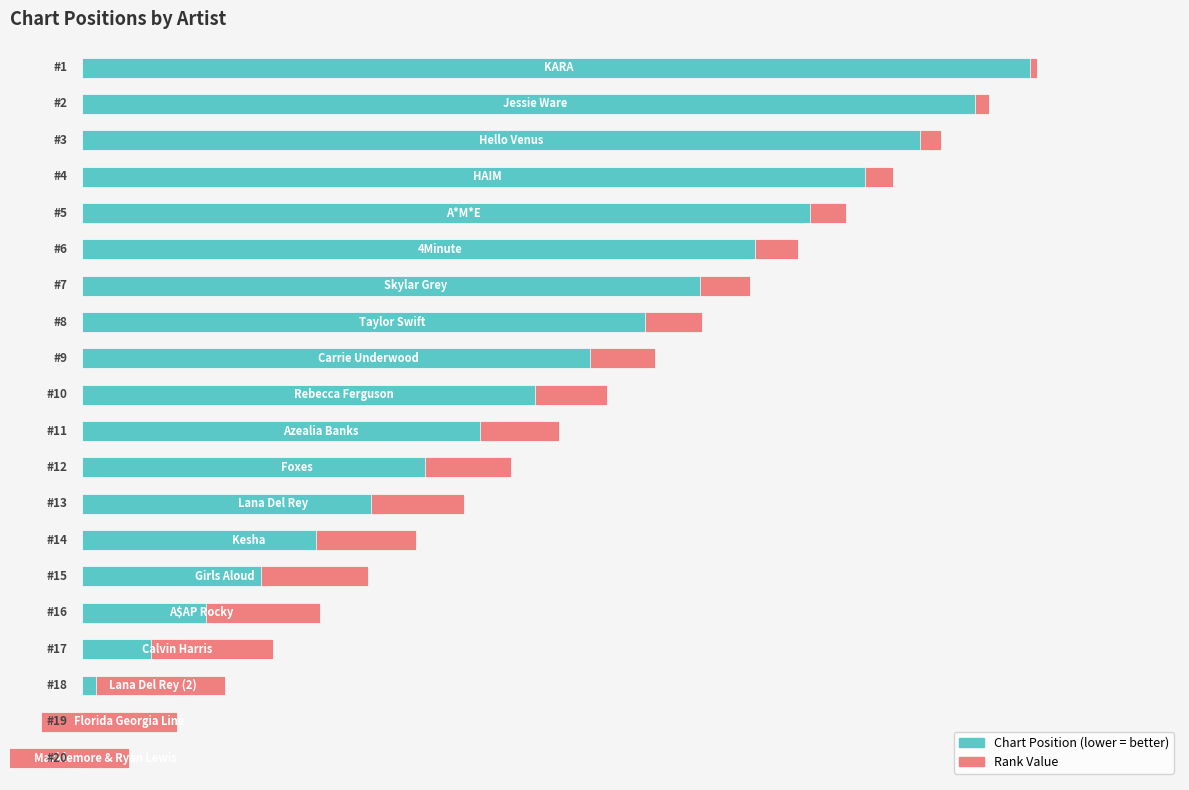

What are all the series names shown in the legend?

Position, Rank Value